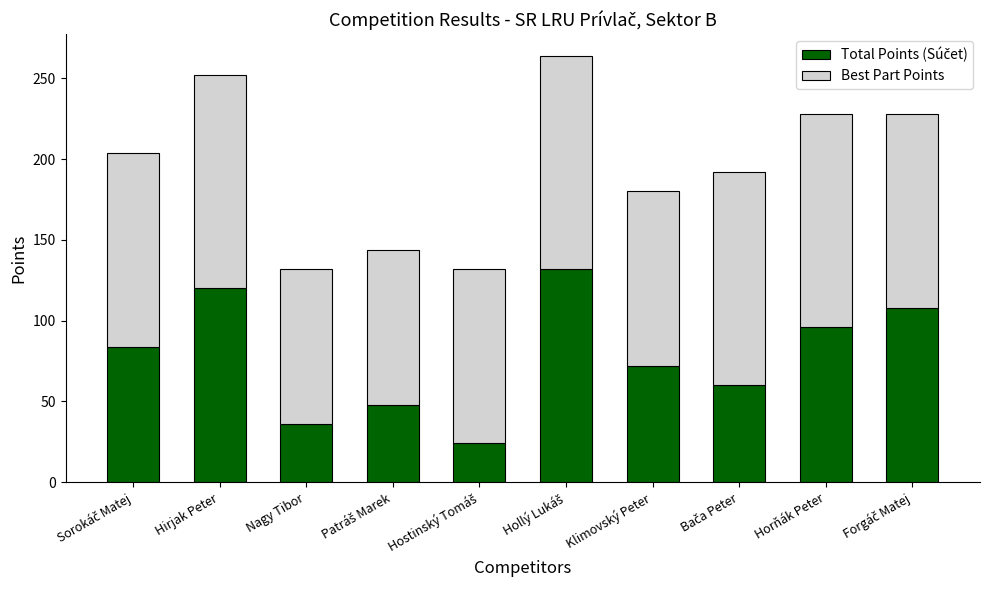

Are the bars horizontal?

No